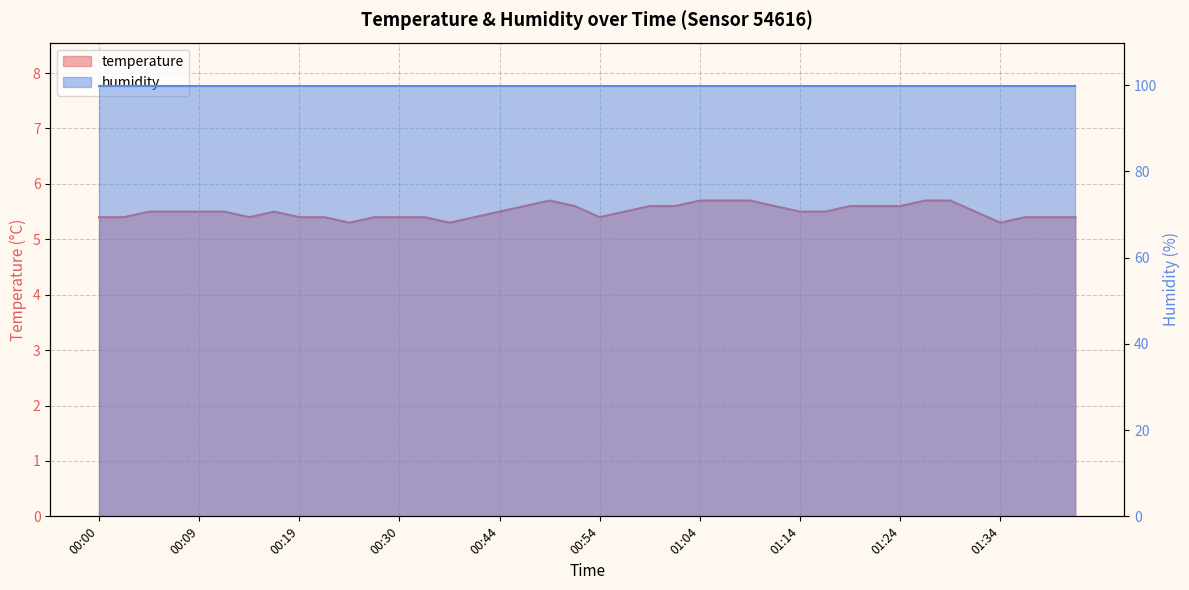

Rank the categories by value from lowest to highest.

00:25, 00:39, 01:34, 00:00, 00:02, 00:14, 00:19, 00:22, 00:28, 00:30, 00:33, 00:41, 00:54, 01:36, 01:38, 01:41, 00:04, 00:07, 00:09, 00:12, 00:17, 00:44, 00:57, 01:14, 01:16, 01:31, 00:46, 00:52, 00:59, 01:02, 01:12, 01:19, 01:21, 01:24, 00:49, 01:04, 01:06, 01:09, 01:26, 01:29